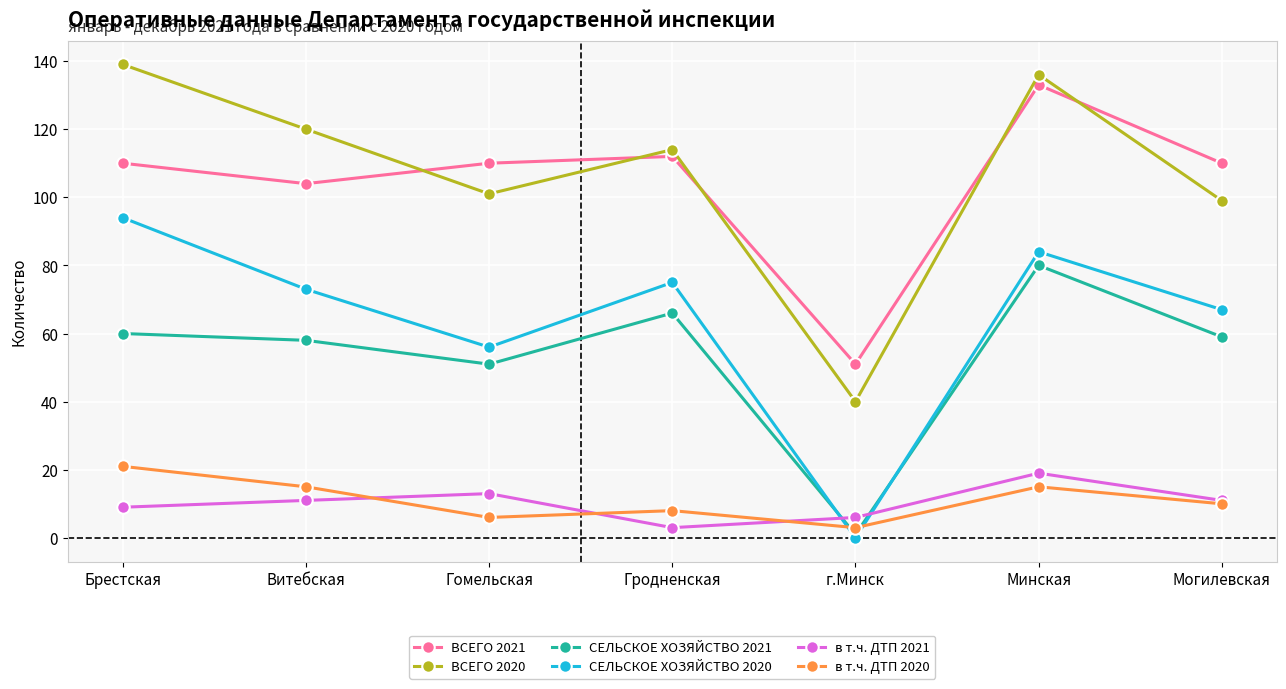

What is the minimum value for СЕЛЬСКОЕ ХОЗЯЙСТВО 2021?

1